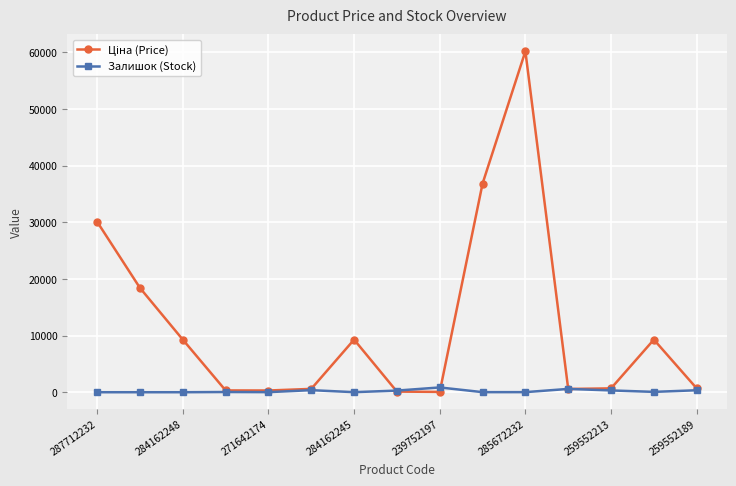

At how many categories does at least one series exceed 14237?

4